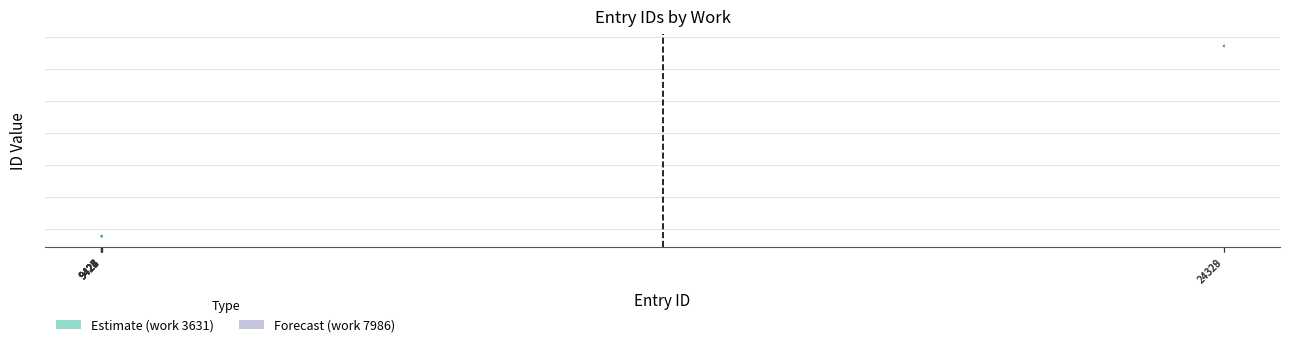

Read the id value at 24328, to the nearest 10.

24330